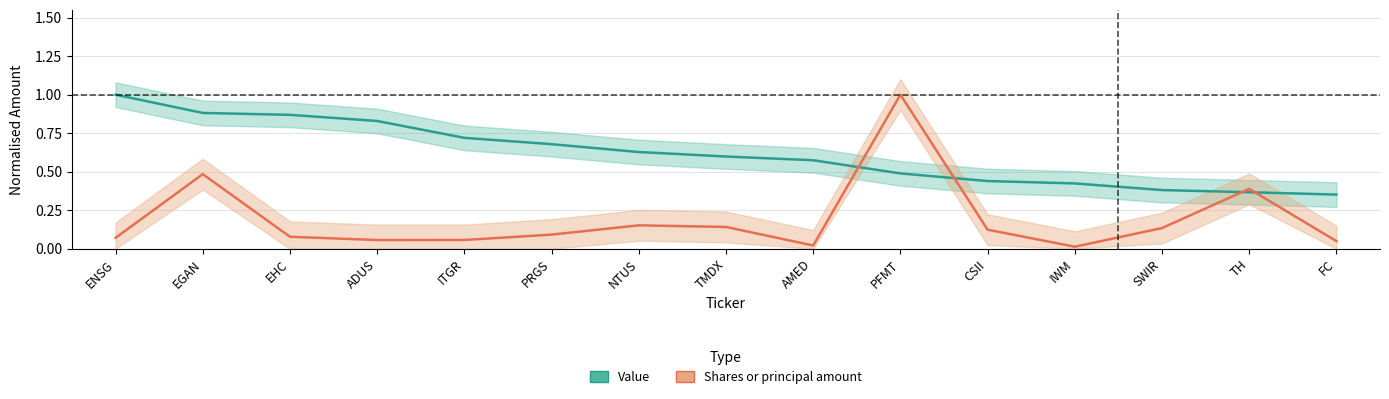

What are all the series names shown in the legend?

Value, Shares or principal amount